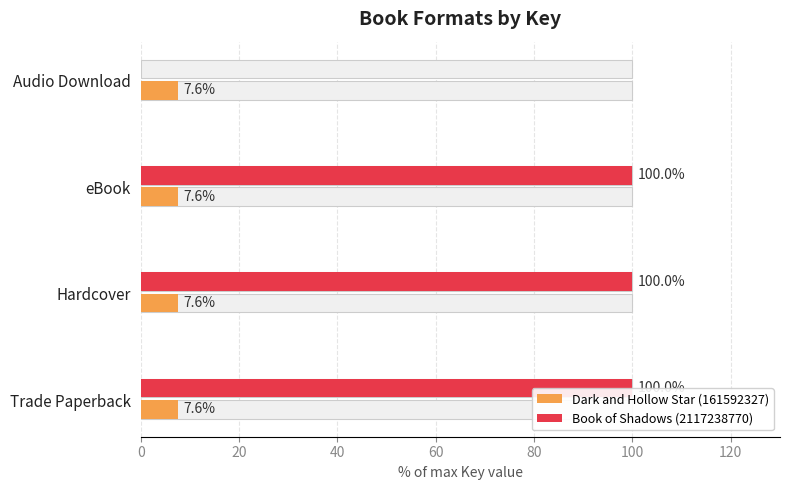

What are all the series names shown in the legend?

Dark and Hollow Star (161592327), Book of Shadows (2117238770)